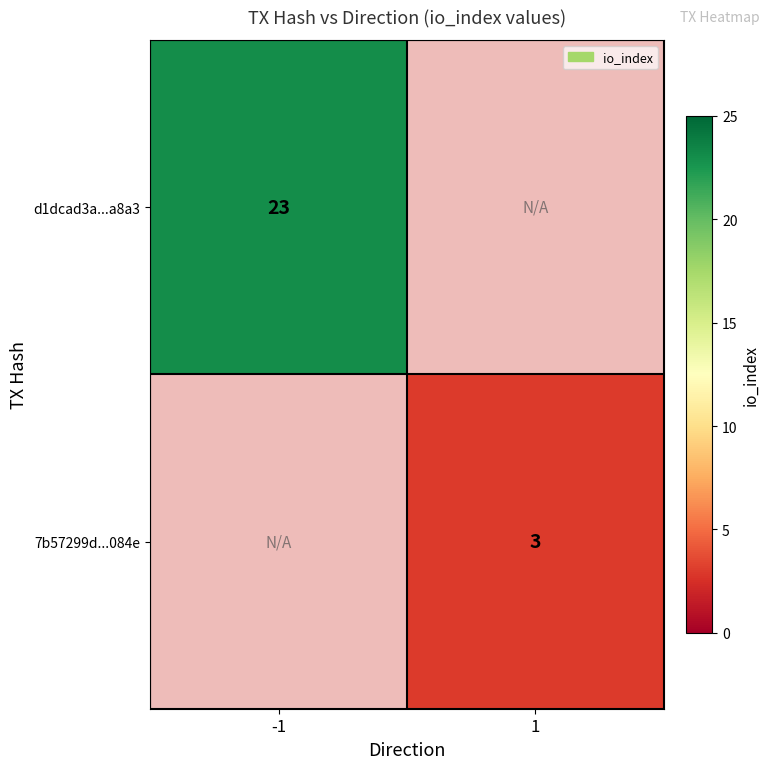

True or false: 7b57299d...084e has a value of 1.6 at 1.

False